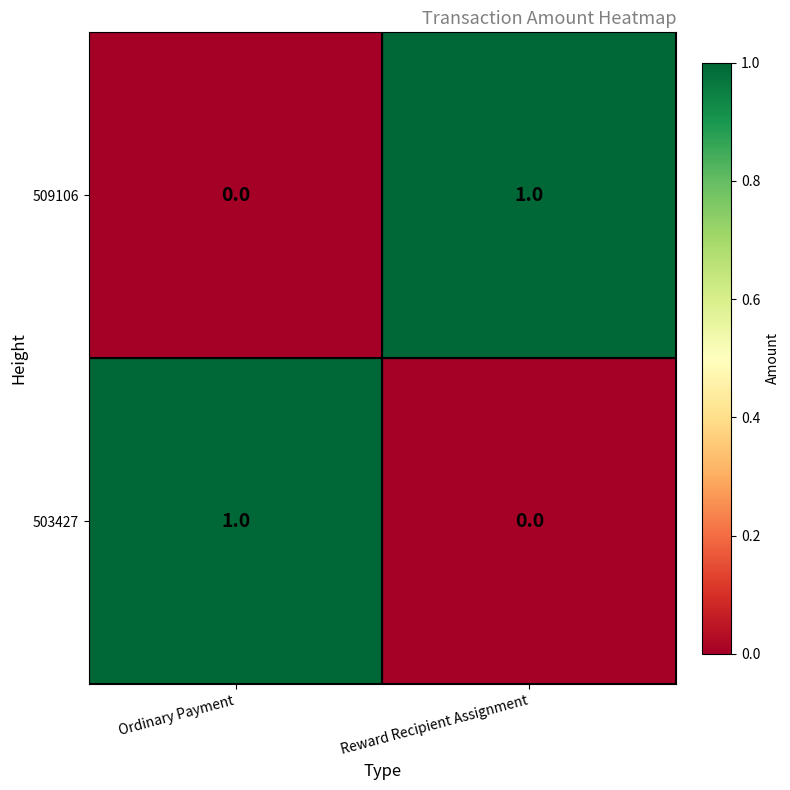

List the labels in order of 509106 value, largest first.

Reward Recipient Assignment, Ordinary Payment